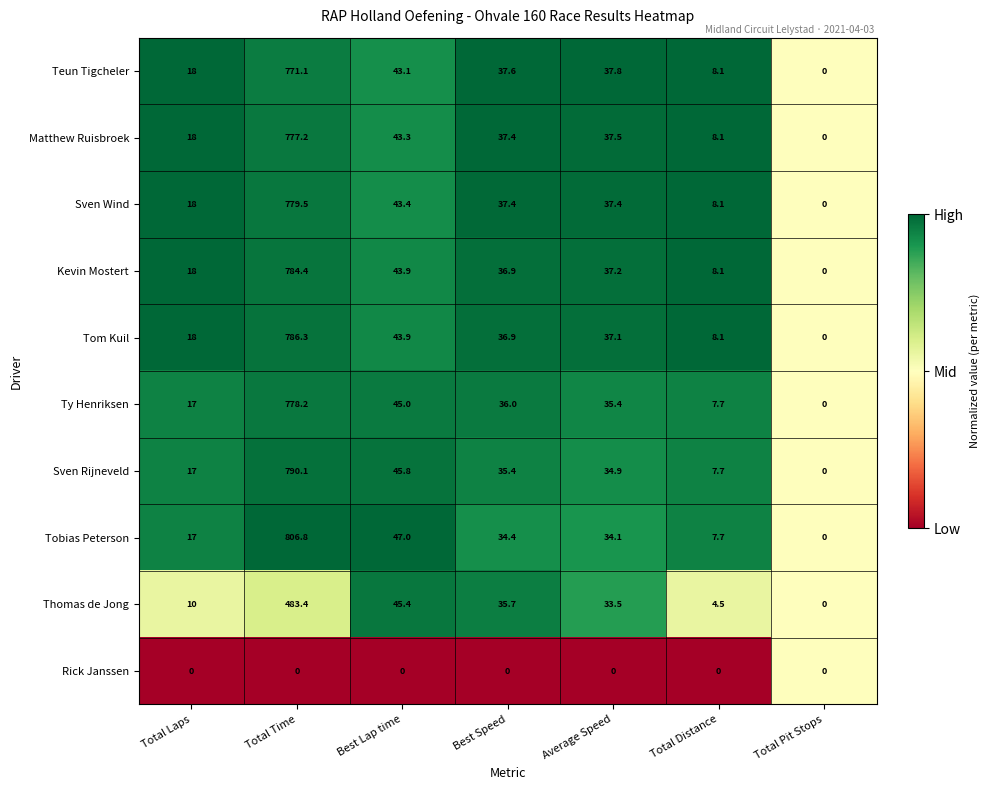

What is the difference between the maximum and second lowest values in the Teun Tigcheler series?

763.0